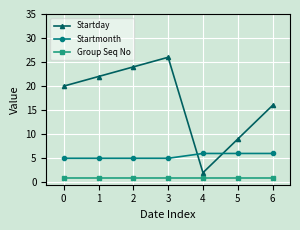

Between 0 and 1, which series saw the biggest shift?

Startday